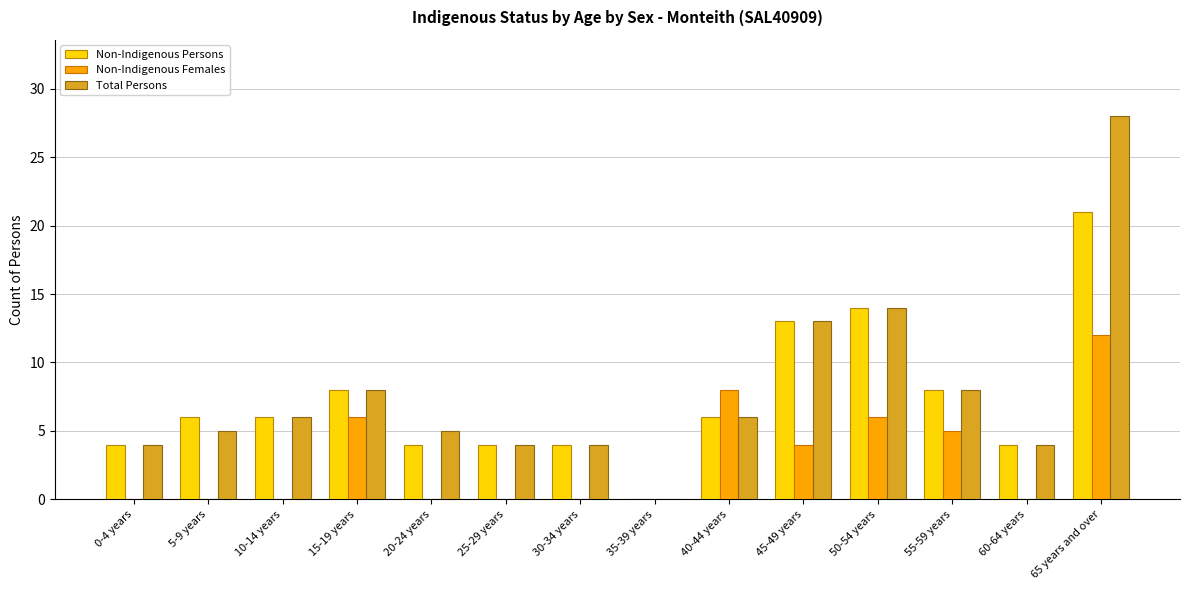

The Non-Indigenous Females series shows 19 at 65 years and over. True or false?

False